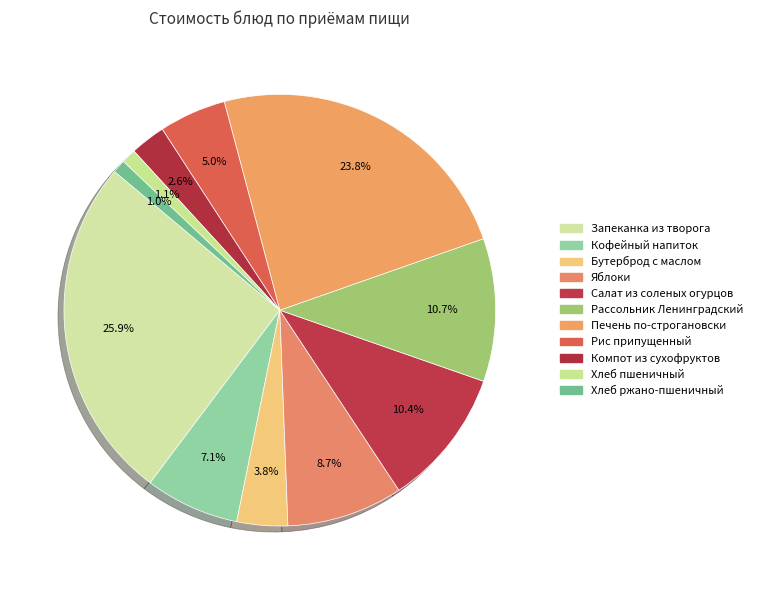

What is the largest slice in the pie chart?

Запеканка из творога